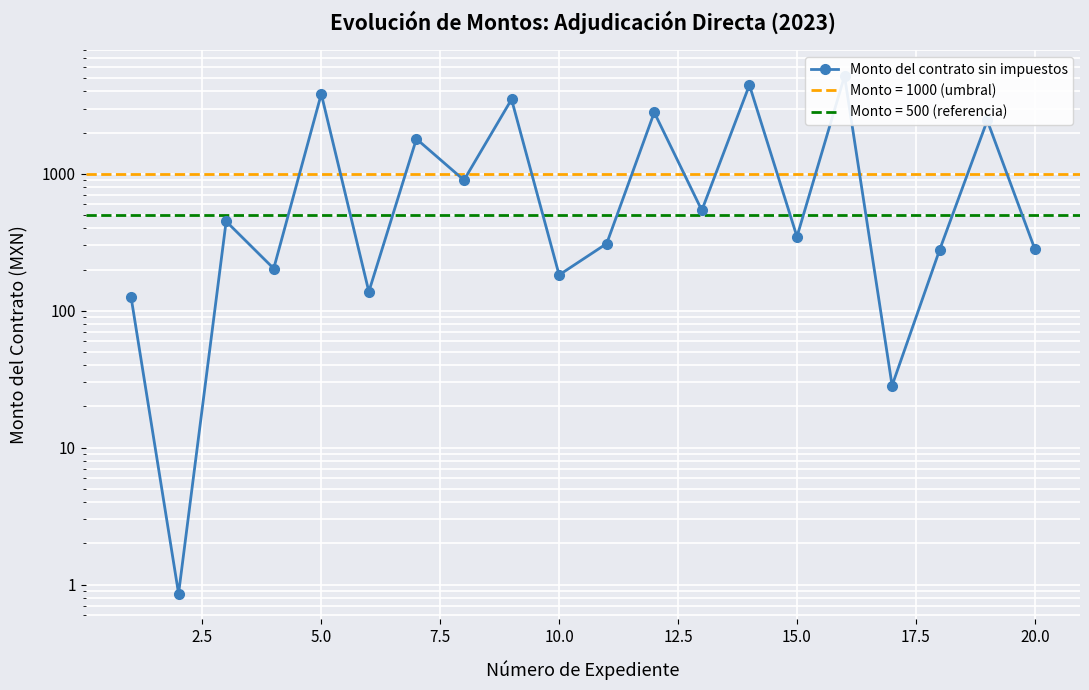

How many points are lower than both their immediate neighbors (excluding endpoints)?

8